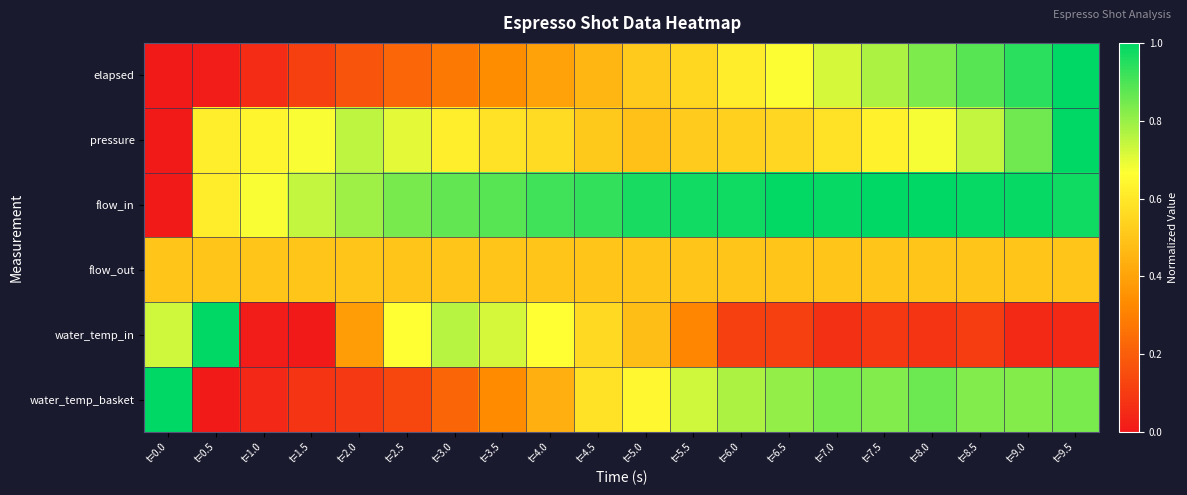

Rank the series at t=1.5 from lowest to highest value.

water_temp_in, water_temp_basket, elapsed, flow_out, pressure, flow_in